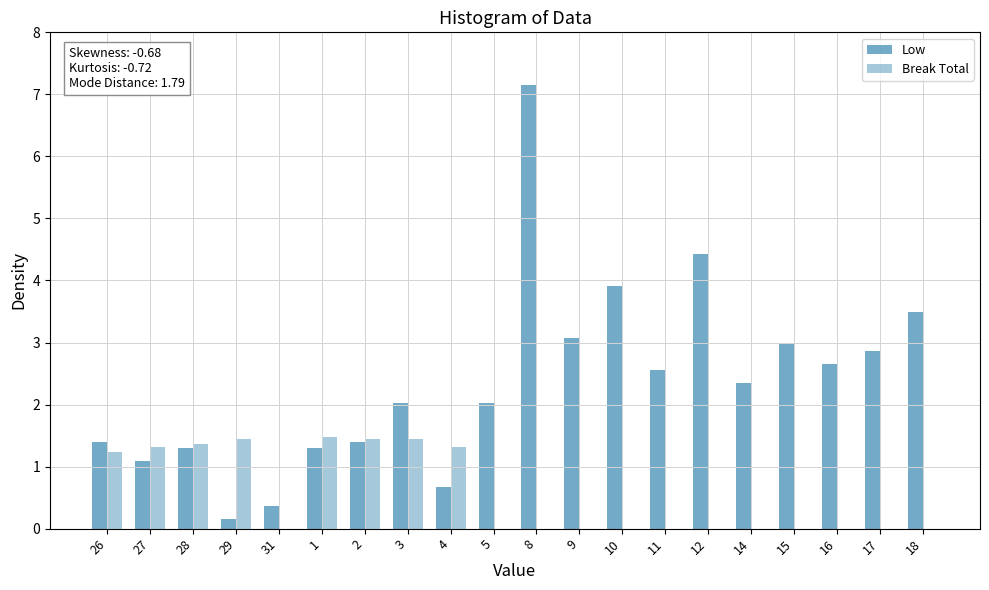

What position from the left is 31?

5